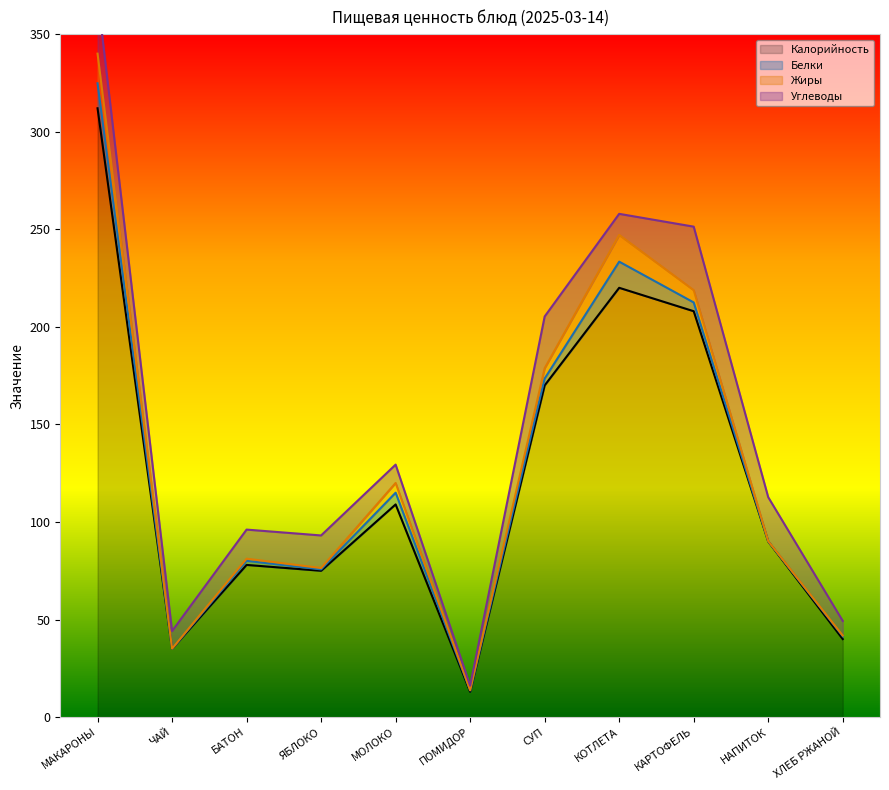

Is it true that Калорийность equals 133.5 at КАРТОФЕЛЬ?

False